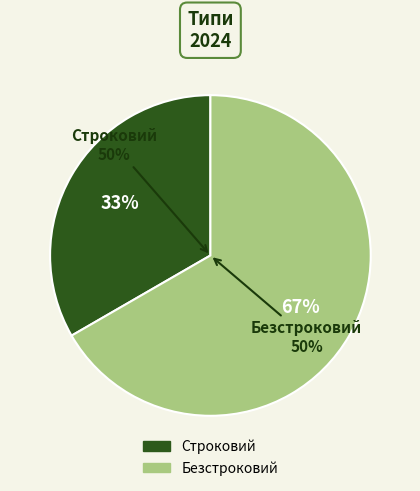

Do Строковий and Безстроковий together represent more than half of the pie?

Yes